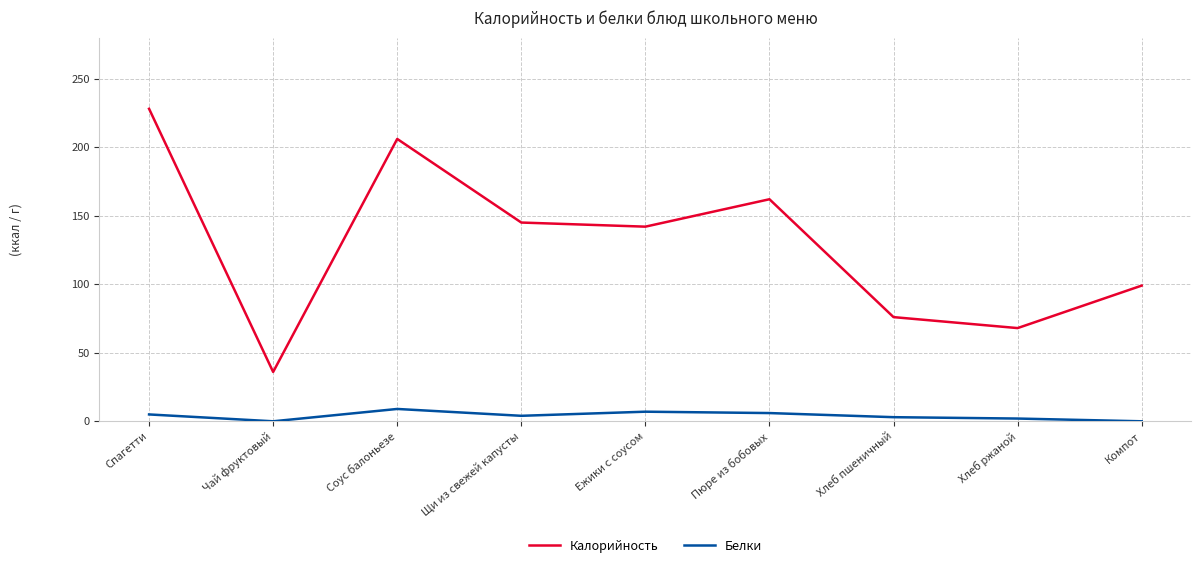

What is the approximate value of Белки at Хлеб ржаной?

2